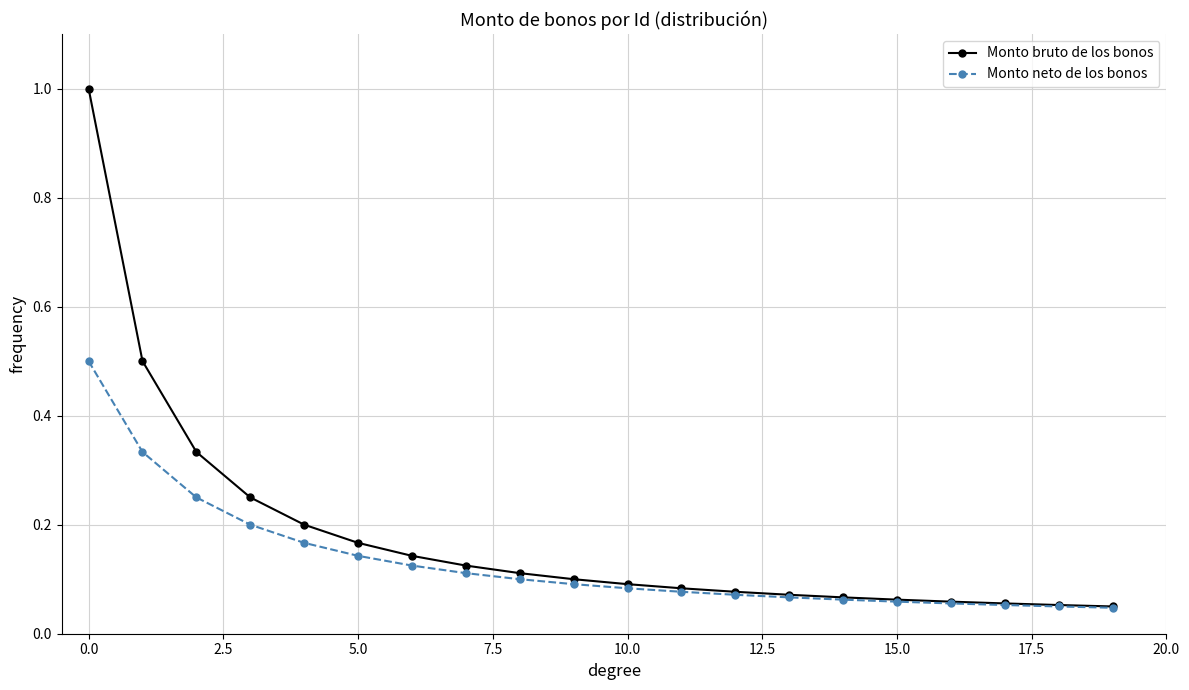

Rank the series by their maximum value, from lowest to highest.

Monto neto de los bonos, Monto bruto de los bonos